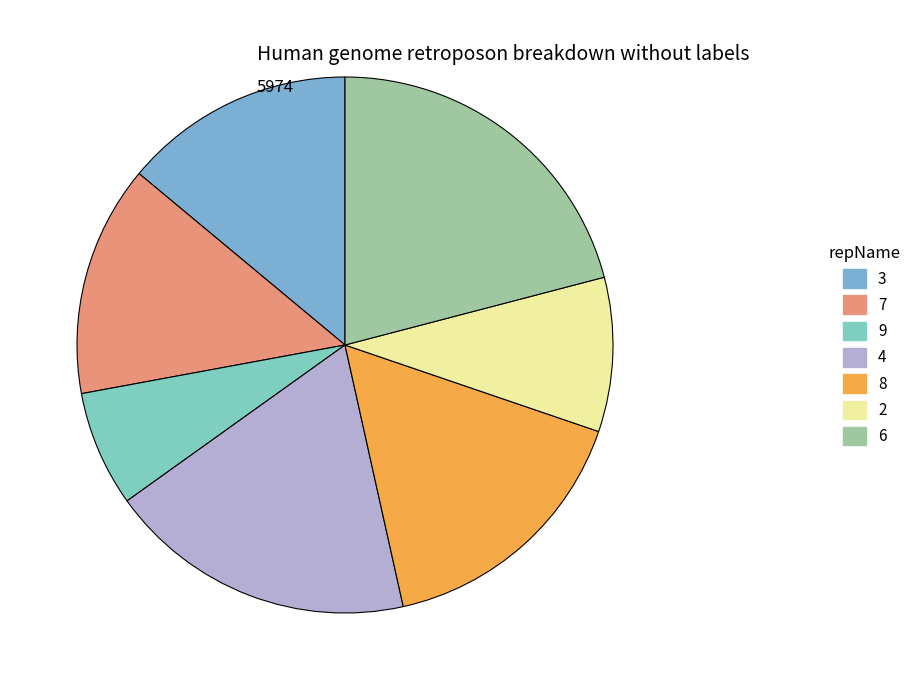

How many segments does this pie chart have?

7